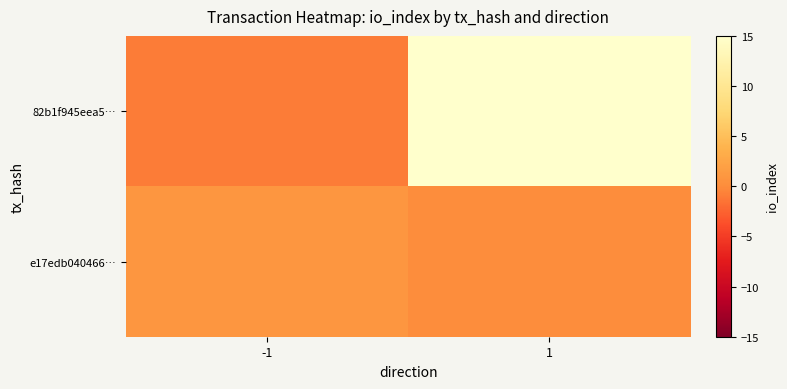

Reading left to right, extract all data points from this chart.

82b1f945eea5…: -1=-1	1=26
e17edb040466…: -1=1	1=0